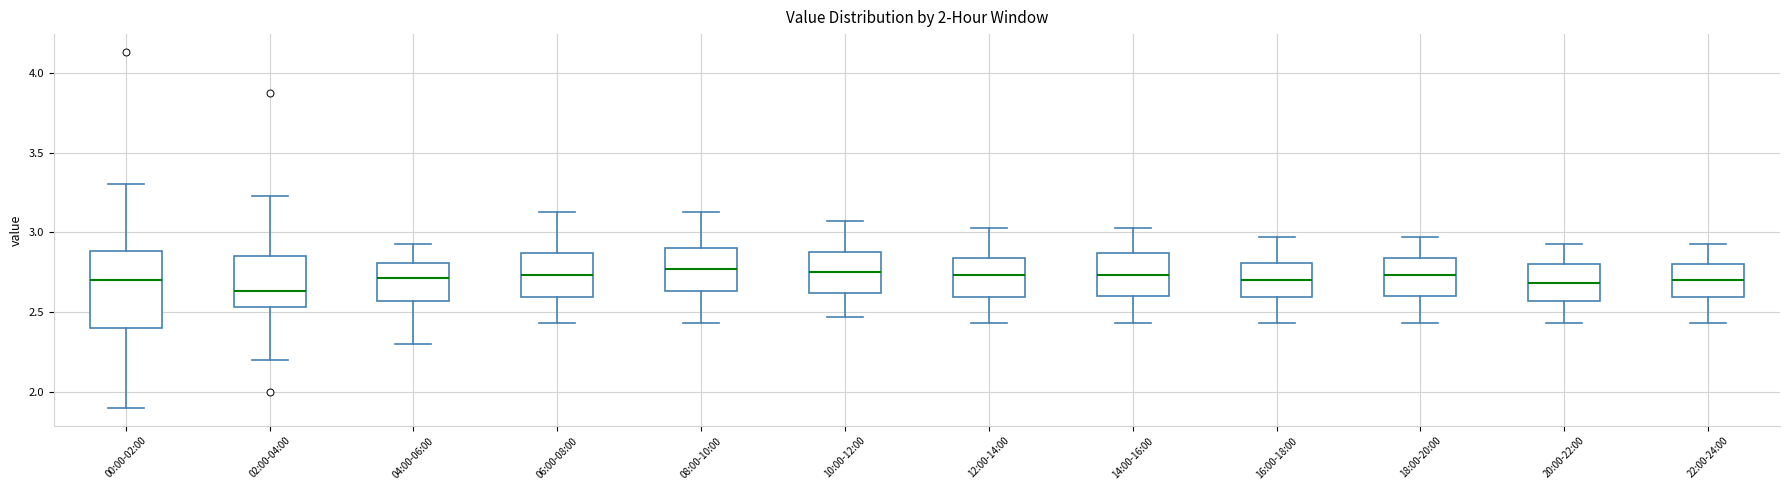

Which box is the tallest, from its lower edge to its upper edge?

00:00-02:00